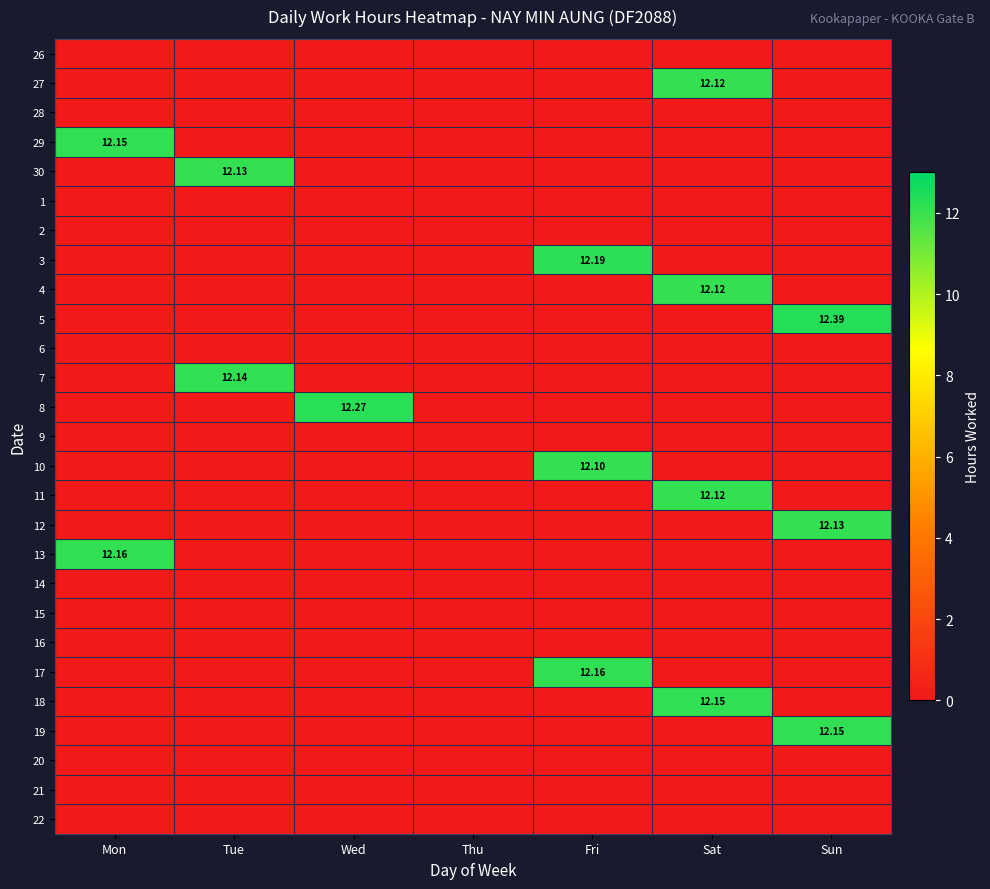

What is the highest value of the 29 series?

12.2